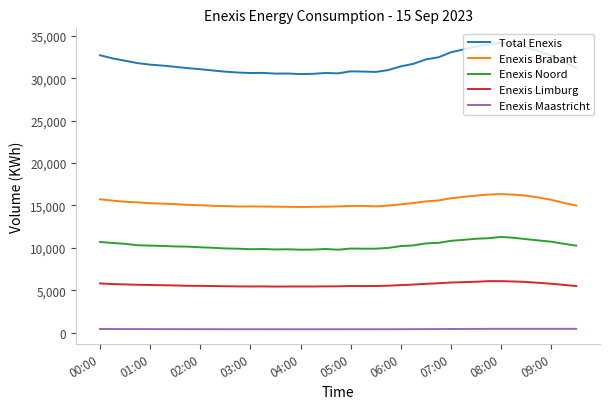

Rank the series by their maximum value, from highest to lowest.

Total Enexis, Enexis Brabant, Enexis Noord, Enexis Limburg, Enexis Maastricht